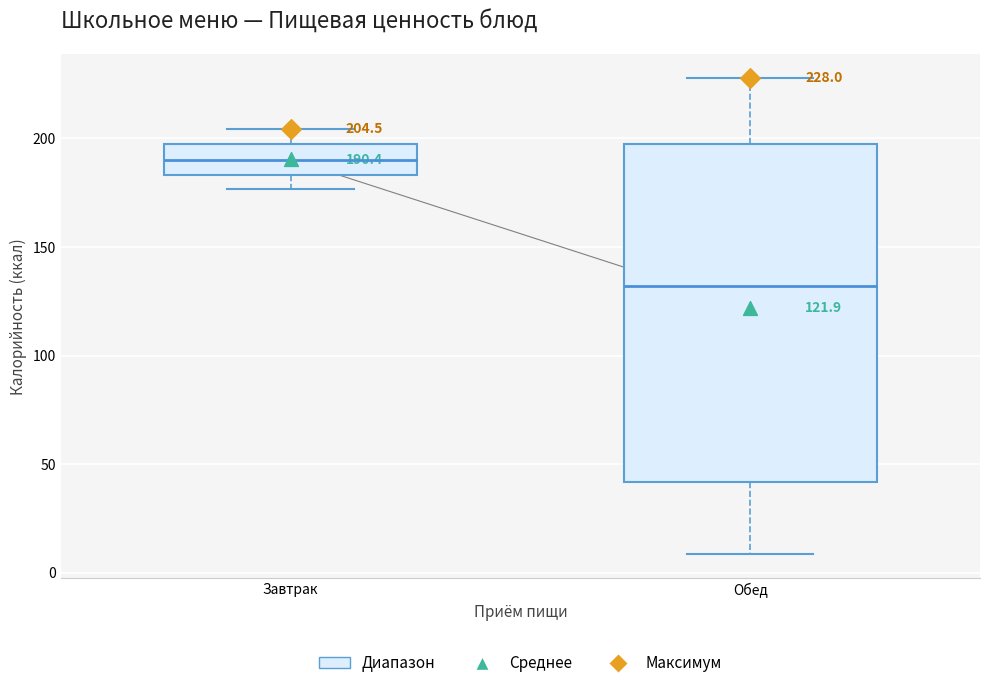

Which box is the tallest, from its lower edge to its upper edge?

Обед